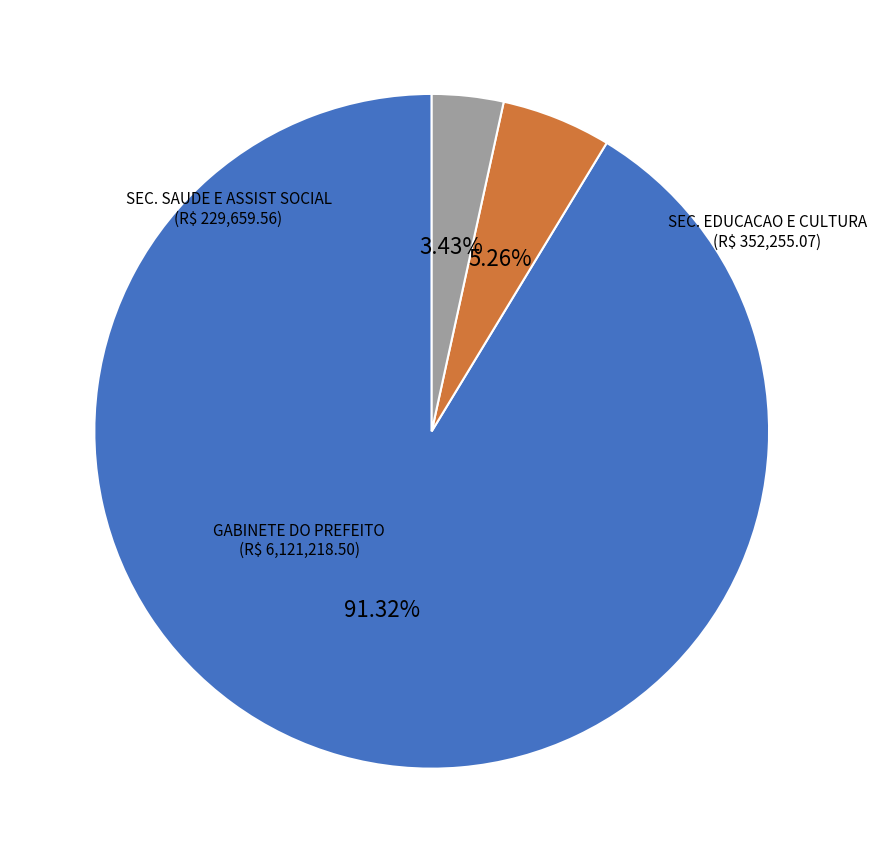

Is there any slice that represents more than half of the pie?

Yes